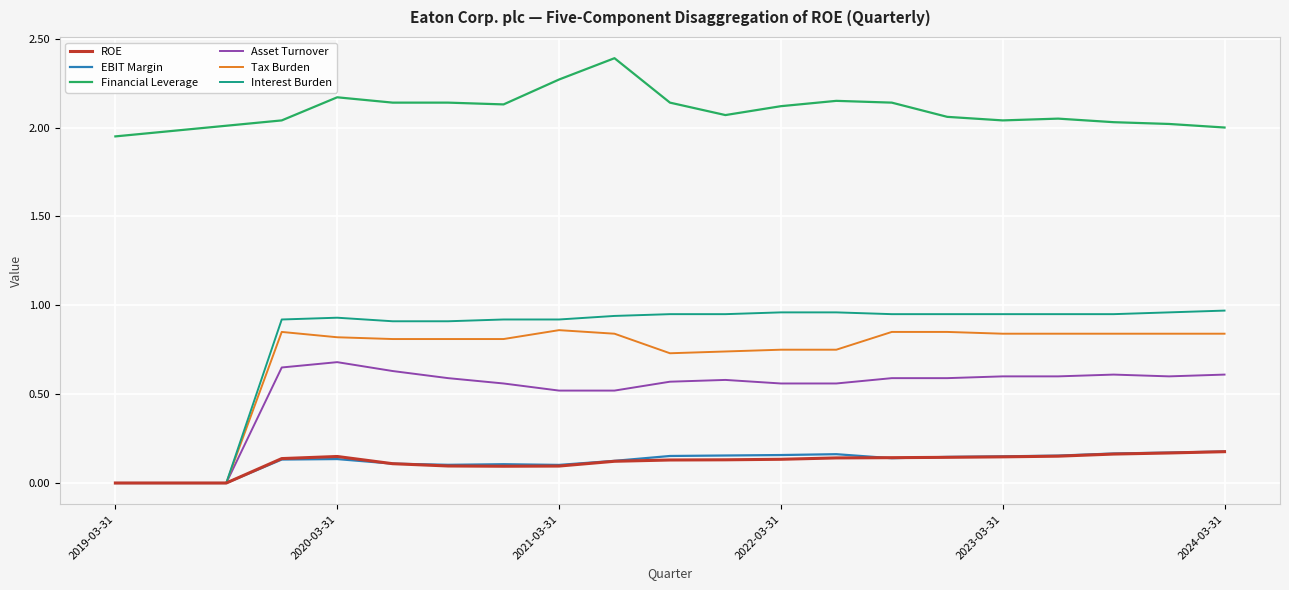

Which series has the largest total across all categories?

Financial Leverage